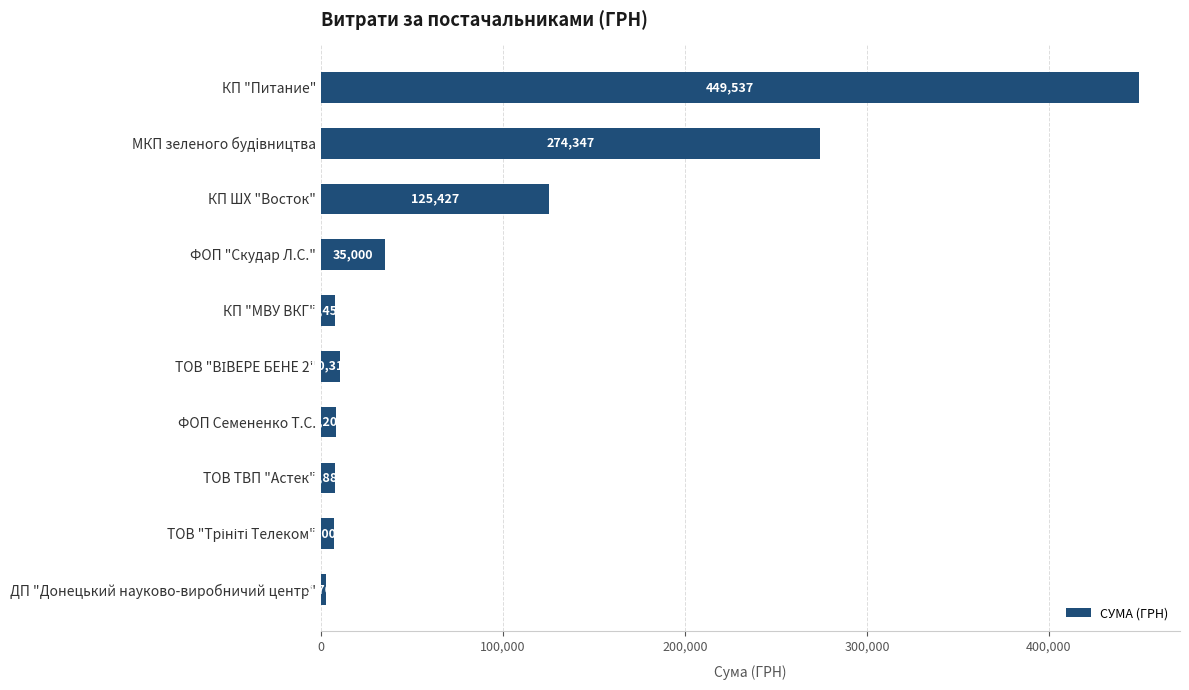

Which has a higher value, КП ШХ "Восток" or ФОП Семененко Т.С.?

КП ШХ "Восток"